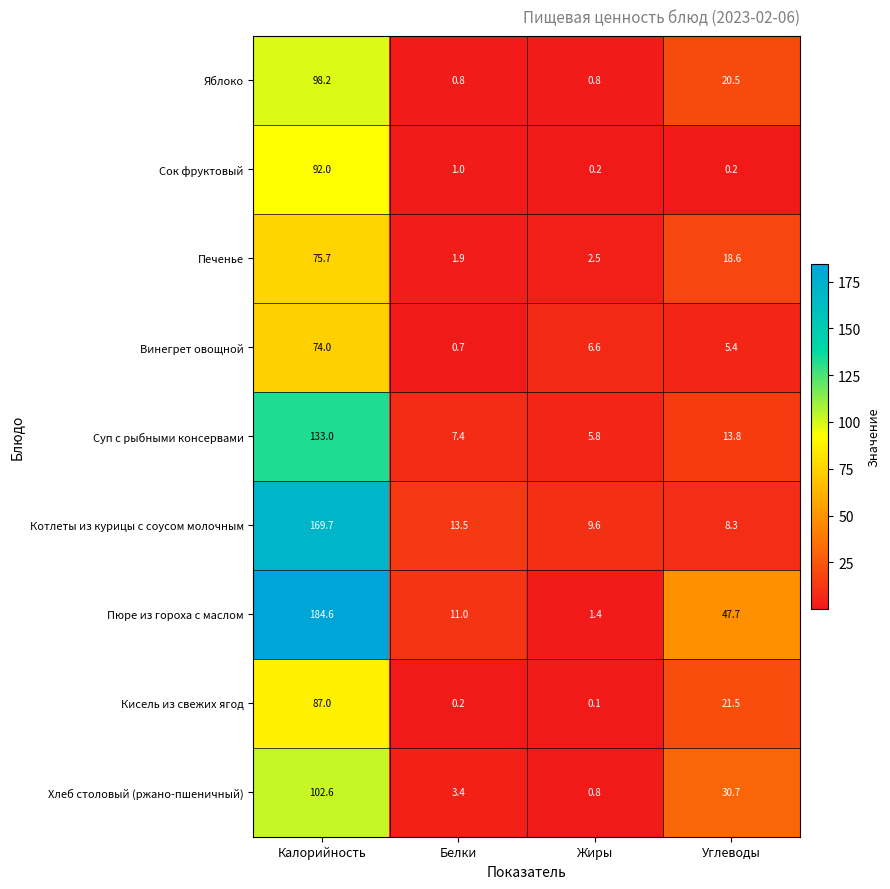

List the series in order of their peak value, highest first.

Пюре из гороха с маслом, Котлеты из курицы с соусом молочным, Суп с рыбными консервами, Хлеб столовый (ржано-пшеничный), Яблоко, Сок фруктовый, Кисель из свежих ягод, Печенье, Винегрет овощной